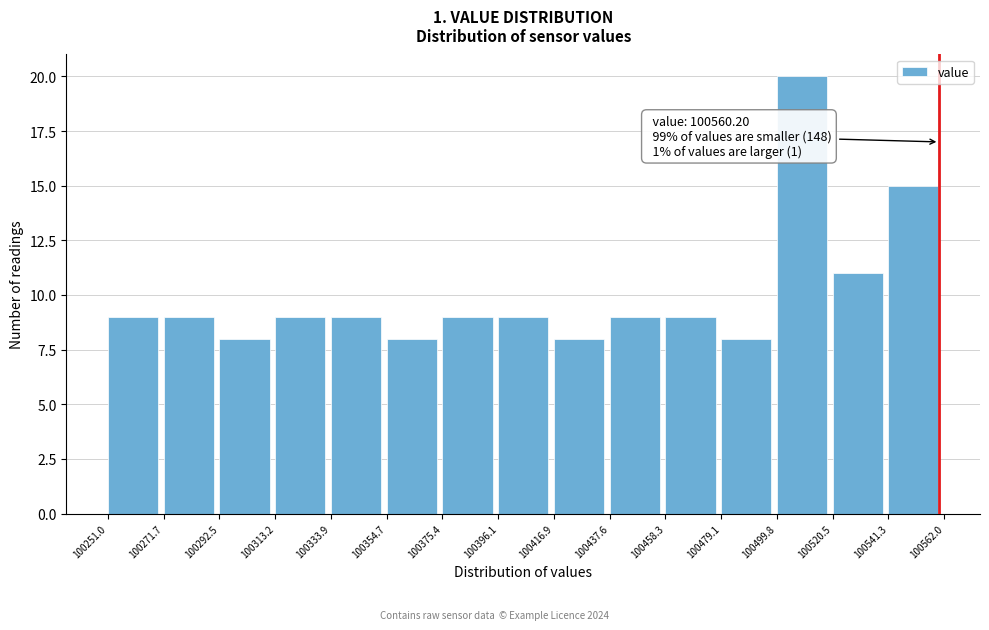

Which range on the x-axis has the tallest bar?

100499.8 to 100520.5